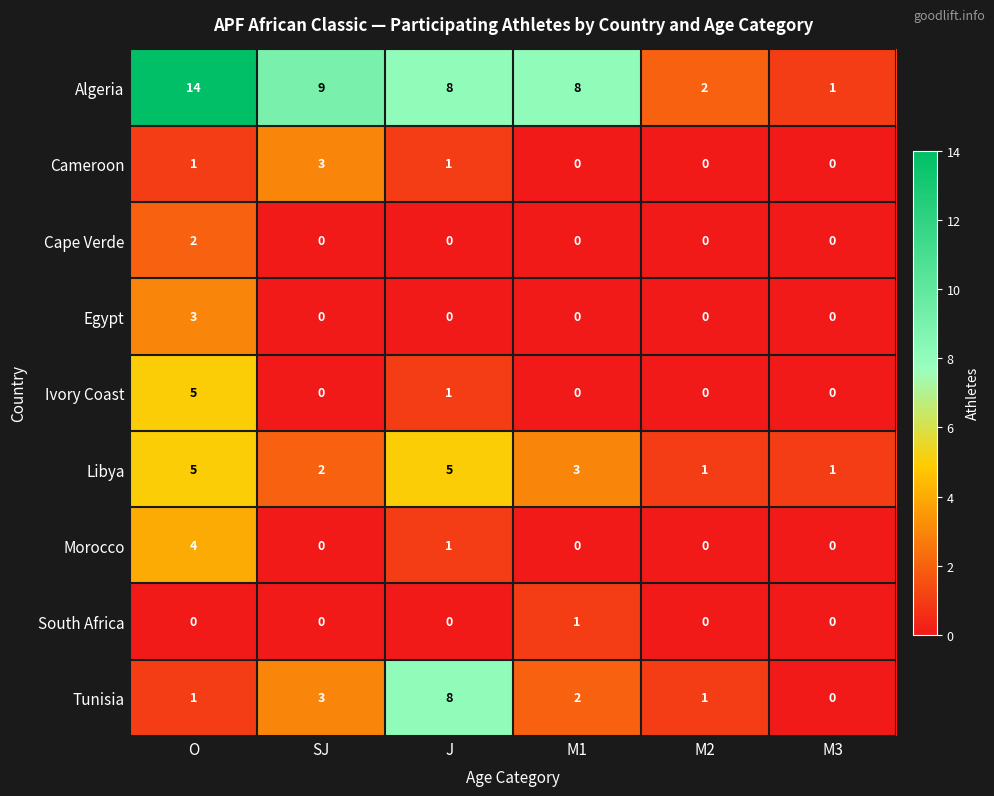

What is the total value across all series at O?

35